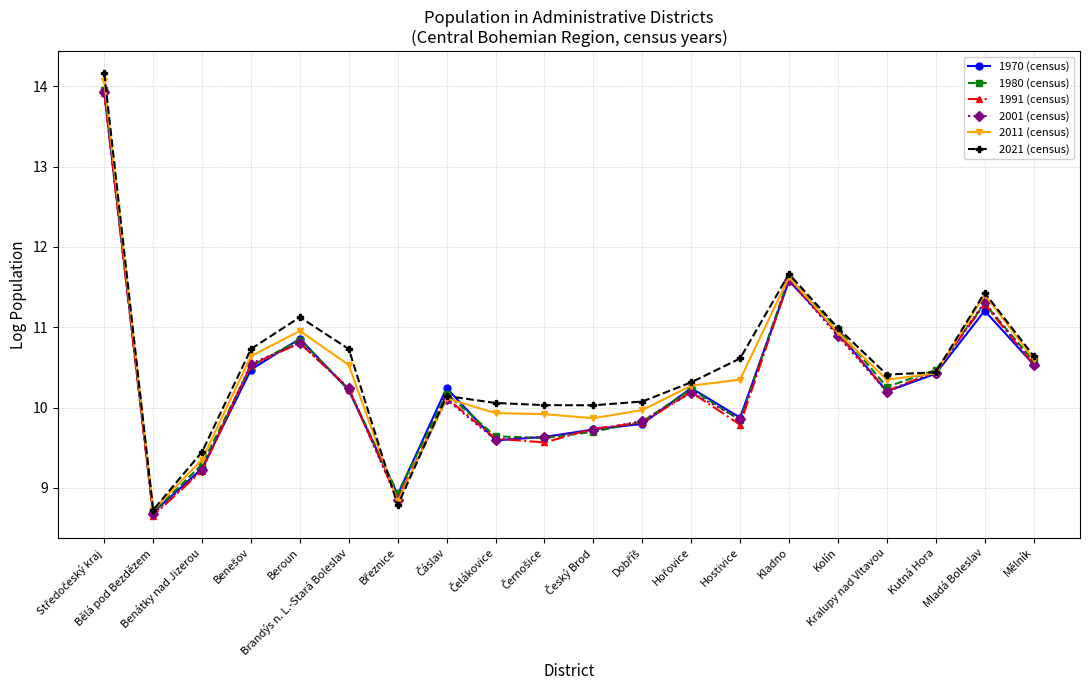

True or false: 2001 (census) has more than 1 interior local peaks.

True